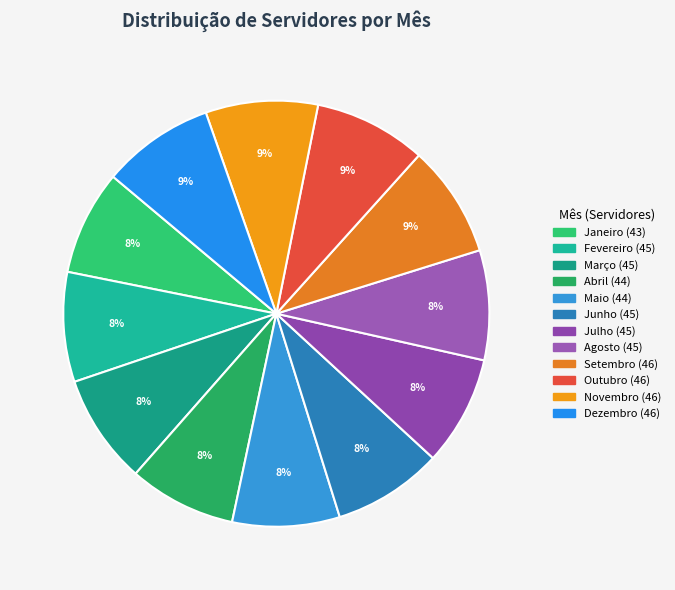

Is there a majority slice in this chart?

No